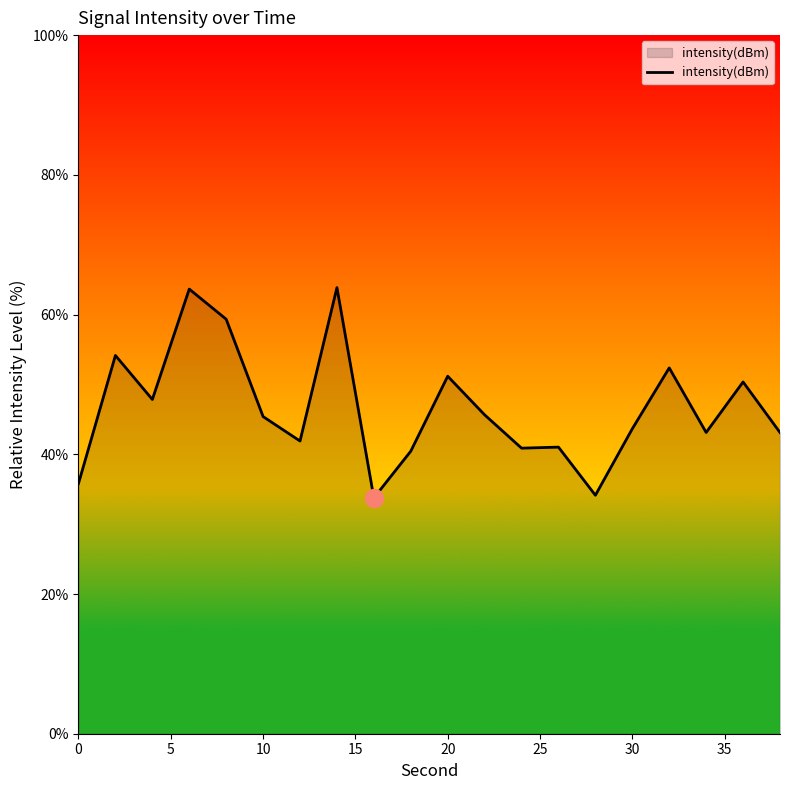

What is the greatest value displayed?

63.9